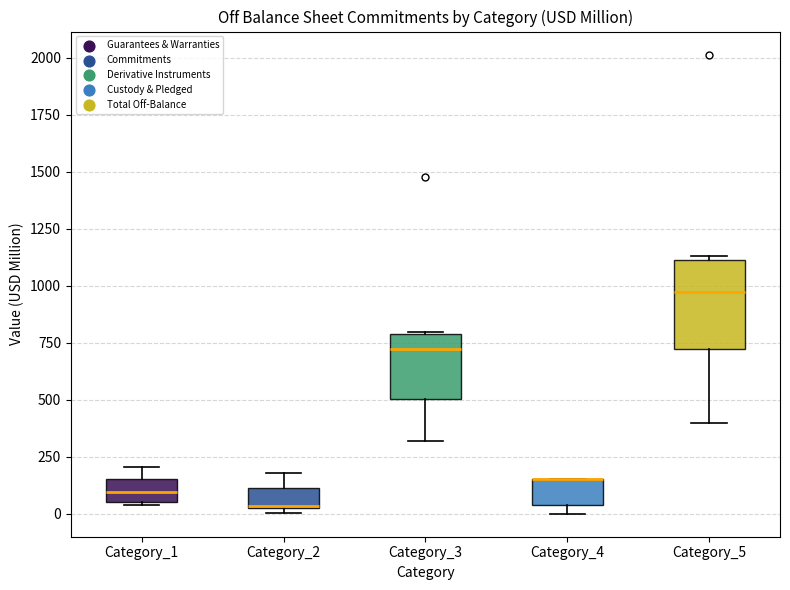

Which box is the tallest, from its lower edge to its upper edge?

Category_5